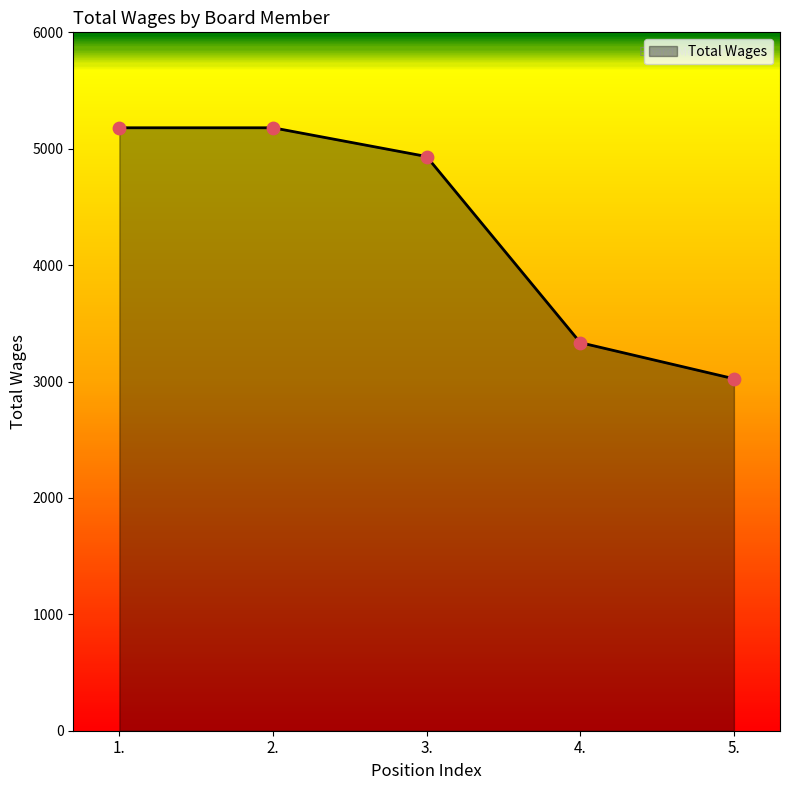

Which has a higher value, 3. or 5.?

3.